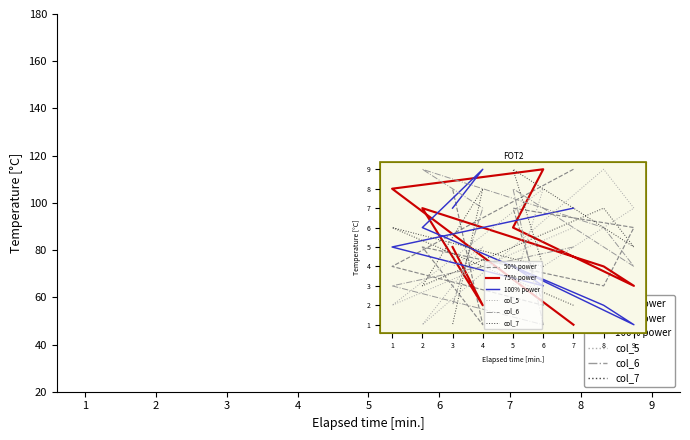

Count the 75% power values in the range 3 to 7.

5